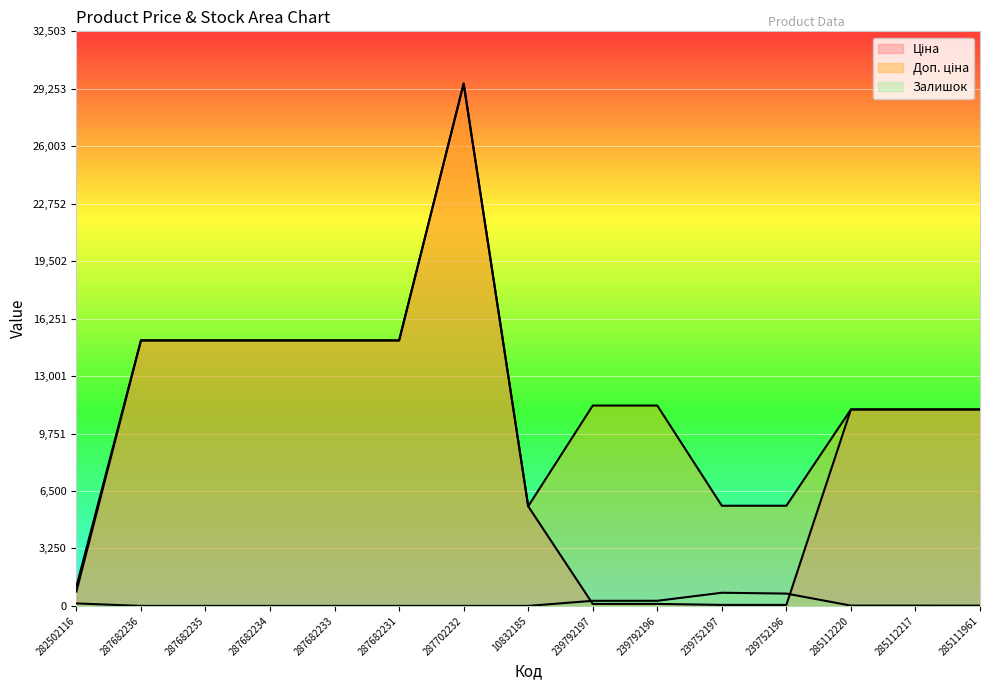

What position from the right is 239792196?

6